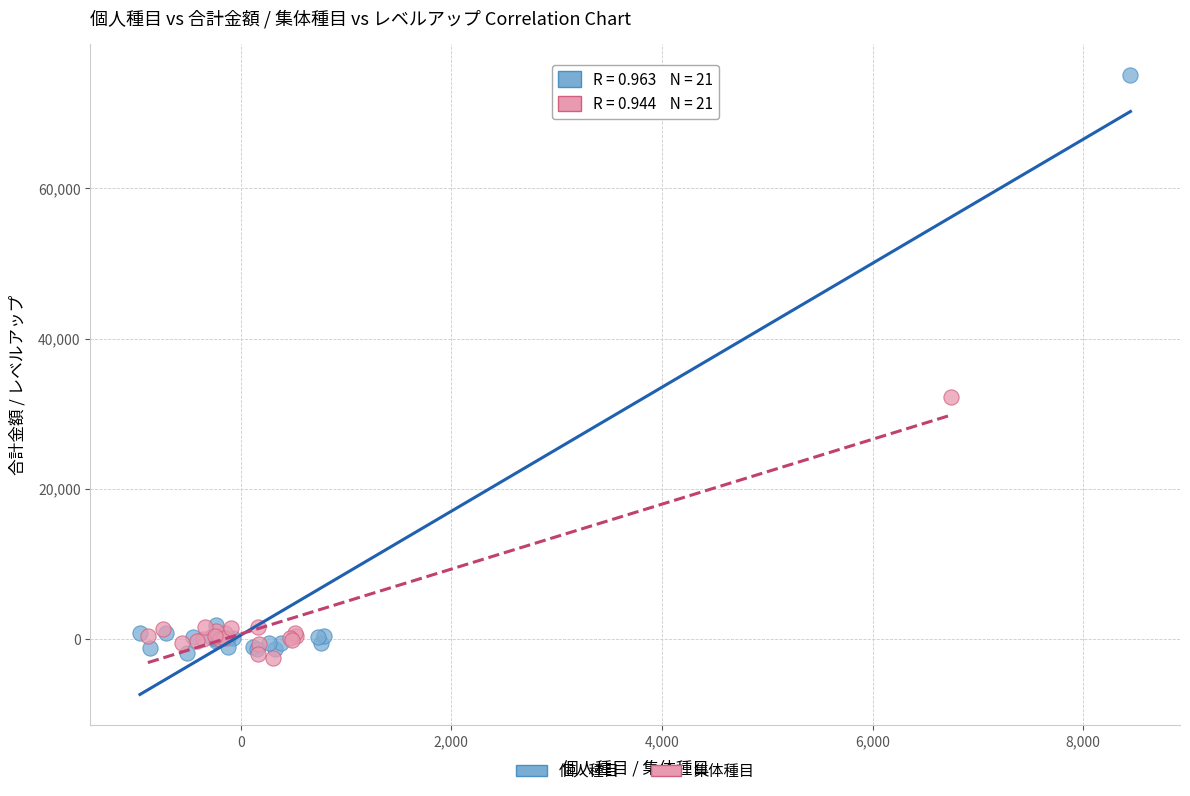

Which series has the largest Y range (max minus min)?

個人種目